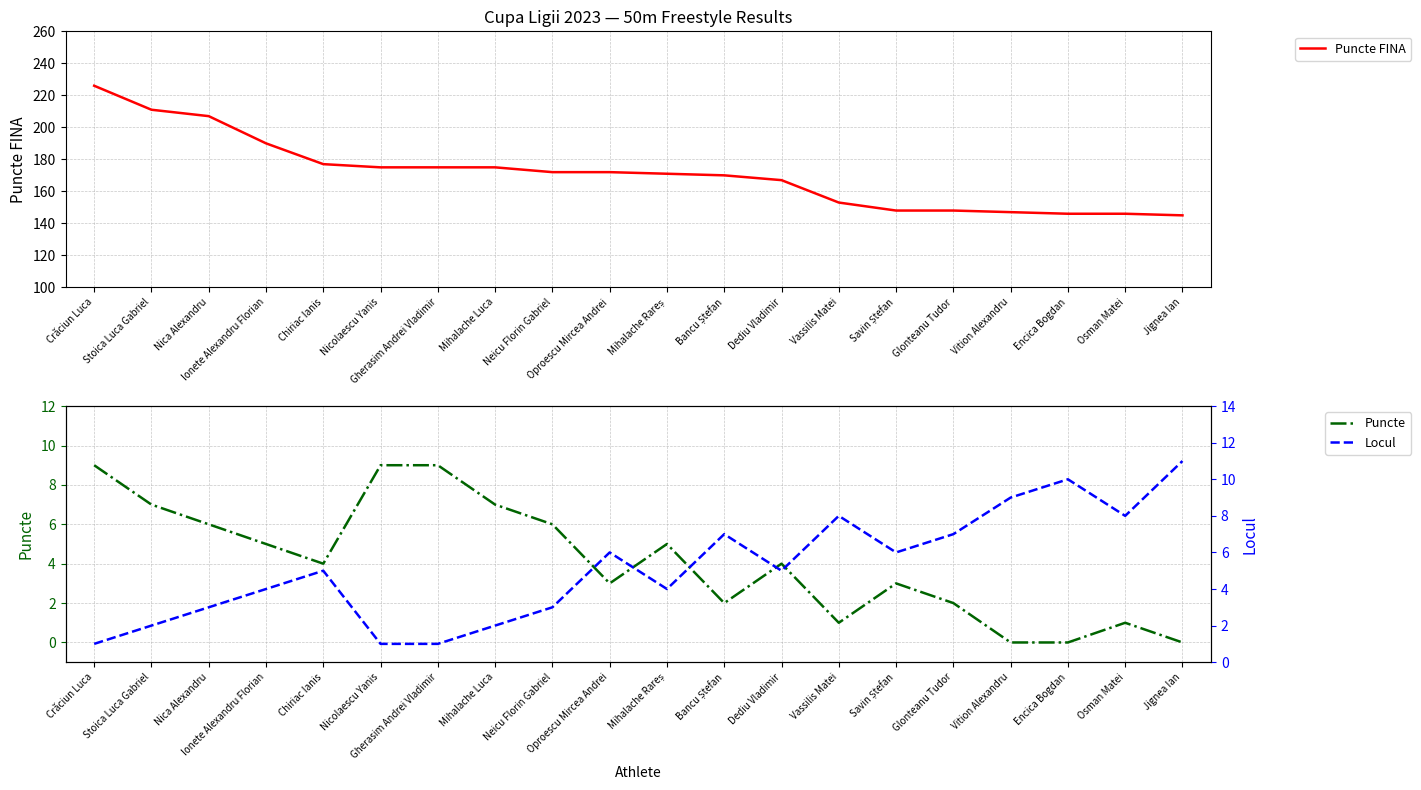

What is the minimum value for Puncte FINA?

145